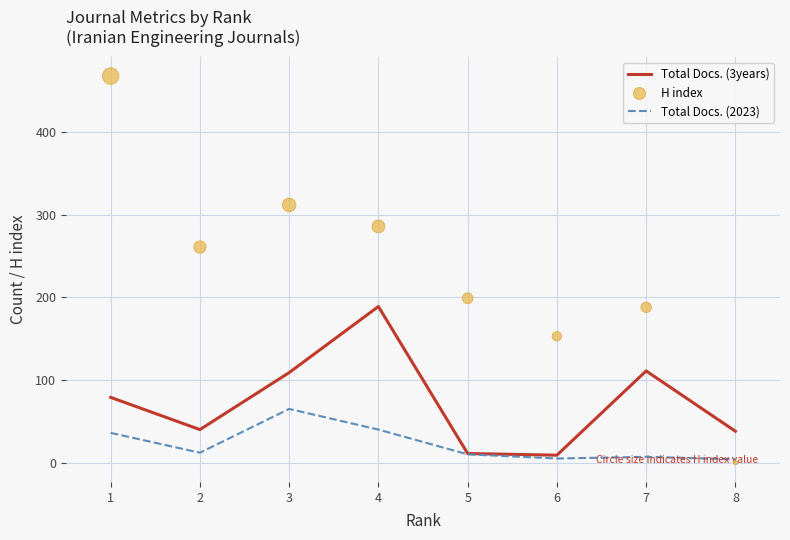

Which series contains the lowest Y value?

H index